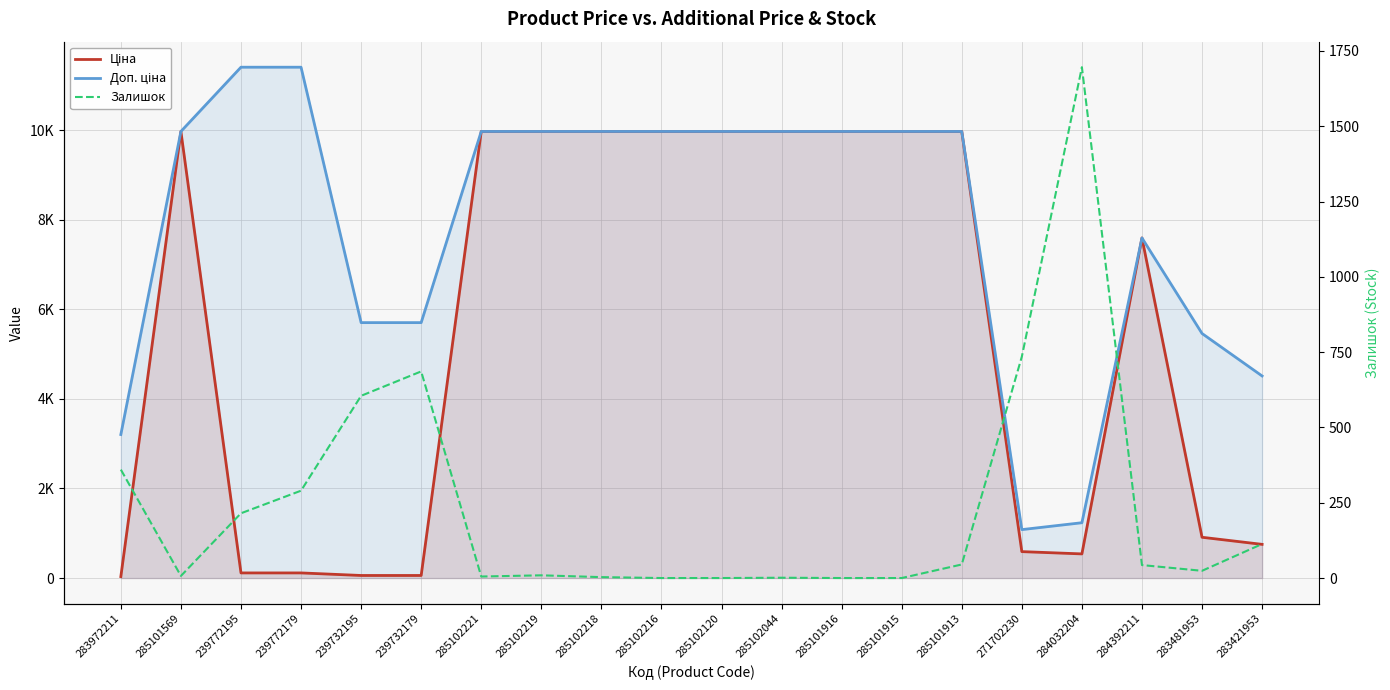

Rank the series at 239772179 from highest to lowest value.

Доп. ціна, Залишок, Ціна